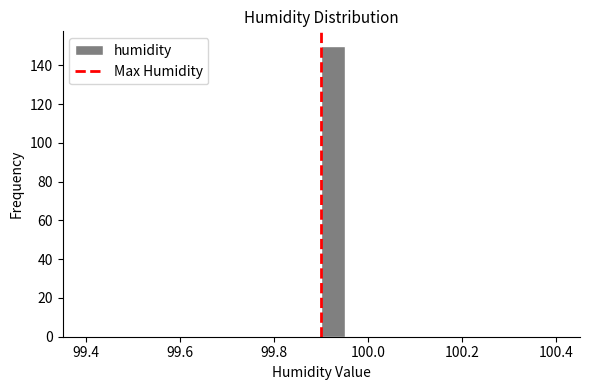

Read against the x-axis, roughly where is the centre of the tallest bar?

99.92